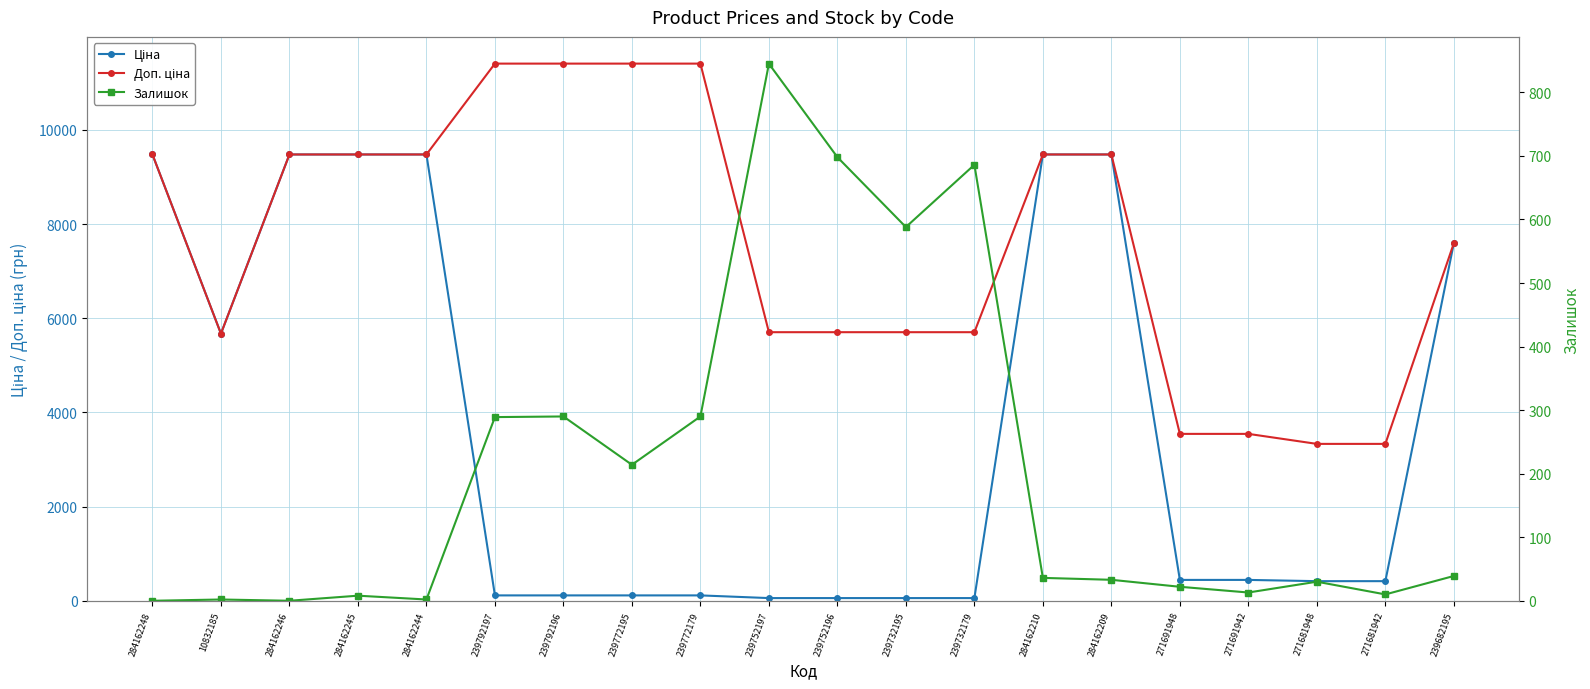

List the labels in order of Ціна value, smallest first.

239752197, 239752196, 239732195, 239732179, 239792197, 239792196, 239772195, 239772179, 271681948, 271681942, 271691948, 271691942, 10832185, 239682195, 284162248, 284162246, 284162245, 284162244, 284162210, 284162209